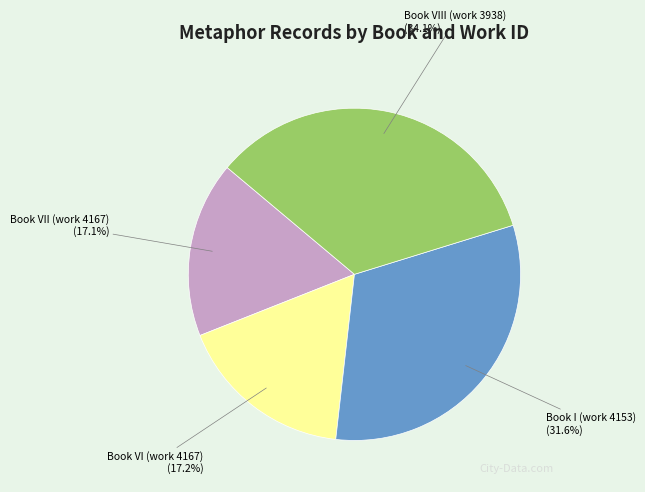

To the nearest percent, what is the difference between the largest and smallest slice percentages?

17%